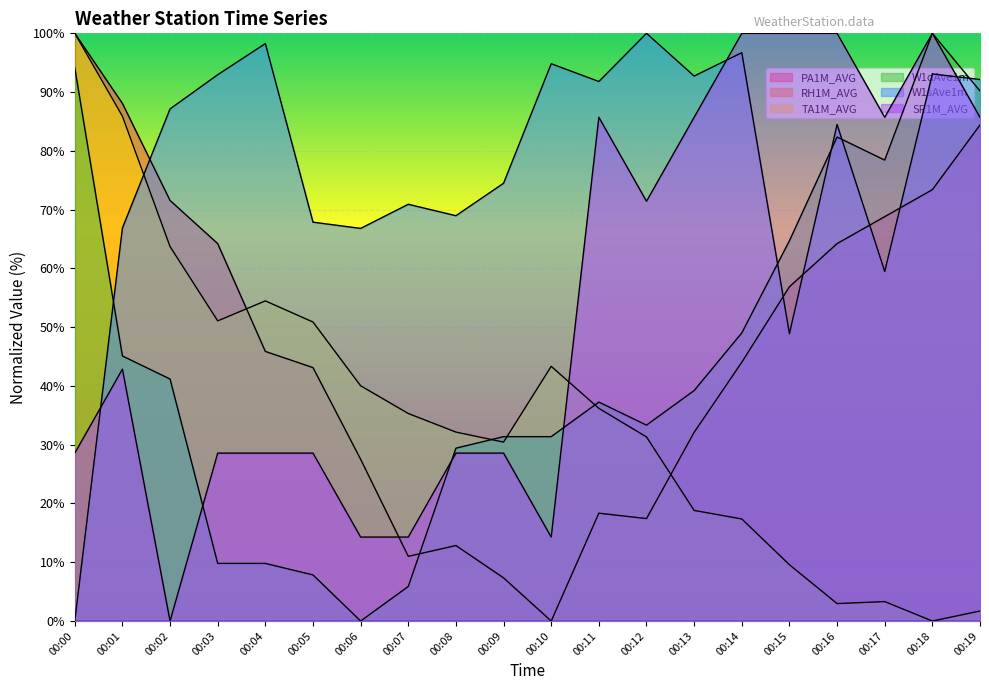

Reading right to left, what are all the values shown in this chart?

PA1M_AVG: 00:19=84.4	00:18=73.4	00:17=68.8	00:16=64.2	00:15=56.9	00:14=44.0	00:13=32.1	00:12=17.4	00:11=18.3	00:10=0.0	00:09=7.3	00:08=12.8	00:07=11.0	00:06=27.5	00:05=43.1	00:04=45.9	00:03=64.2	00:02=71.6	00:01=88.1	00:00=100.0
TA1M_AVG: 00:19=1.7	00:18=0.0	00:17=3.3	00:16=3.0	00:15=9.6	00:14=17.4	00:13=18.8	00:12=31.3	00:11=36.2	00:10=43.3	00:09=30.4	00:08=32.1	00:07=35.3	00:06=40.0	00:05=50.9	00:04=54.5	00:03=51.1	00:02=63.7	00:01=85.9	00:00=100.0
W1dAve1m: 00:19=90.2	00:18=100.0	00:17=78.4	00:16=82.4	00:15=64.7	00:14=49.0	00:13=39.2	00:12=33.3	00:11=37.3	00:10=31.4	00:09=31.4	00:08=29.4	00:07=5.9	00:06=0.0	00:05=7.8	00:04=9.8	00:03=9.8	00:02=41.2	00:01=45.1	00:00=94.1
W1sAve1m: 00:19=92.1	00:18=93.1	00:17=59.5	00:16=84.5	00:15=48.9	00:14=96.7	00:13=92.7	00:12=100.0	00:11=91.8	00:10=94.8	00:09=74.5	00:08=69.0	00:07=70.9	00:06=66.8	00:05=67.9	00:04=98.3	00:03=93.0	00:02=87.1	00:01=66.9	00:00=0.0
SR1M_AVG: 00:19=85.7	00:18=100.0	00:17=85.7	00:16=100.0	00:15=100.0	00:14=100.0	00:13=85.7	00:12=71.4	00:11=85.7	00:10=14.3	00:09=28.6	00:08=28.6	00:07=14.3	00:06=14.3	00:05=28.6	00:04=28.6	00:03=28.6	00:02=0.0	00:01=42.9	00:00=28.6